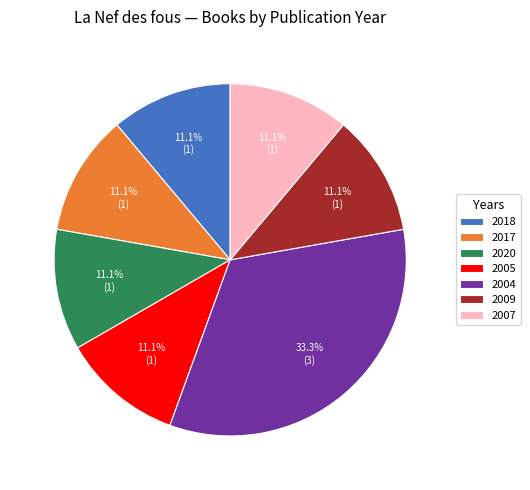

Is the sum of 2020 and 2017 greater than half?

No